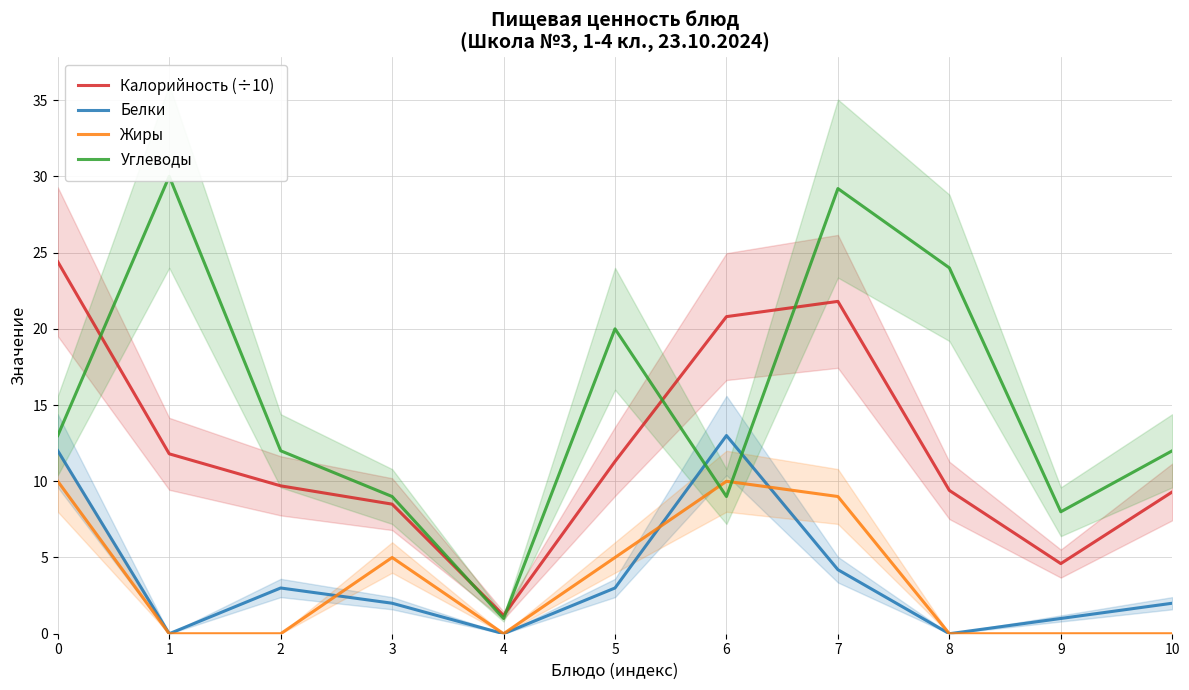

How many distinct data groups are displayed?

4